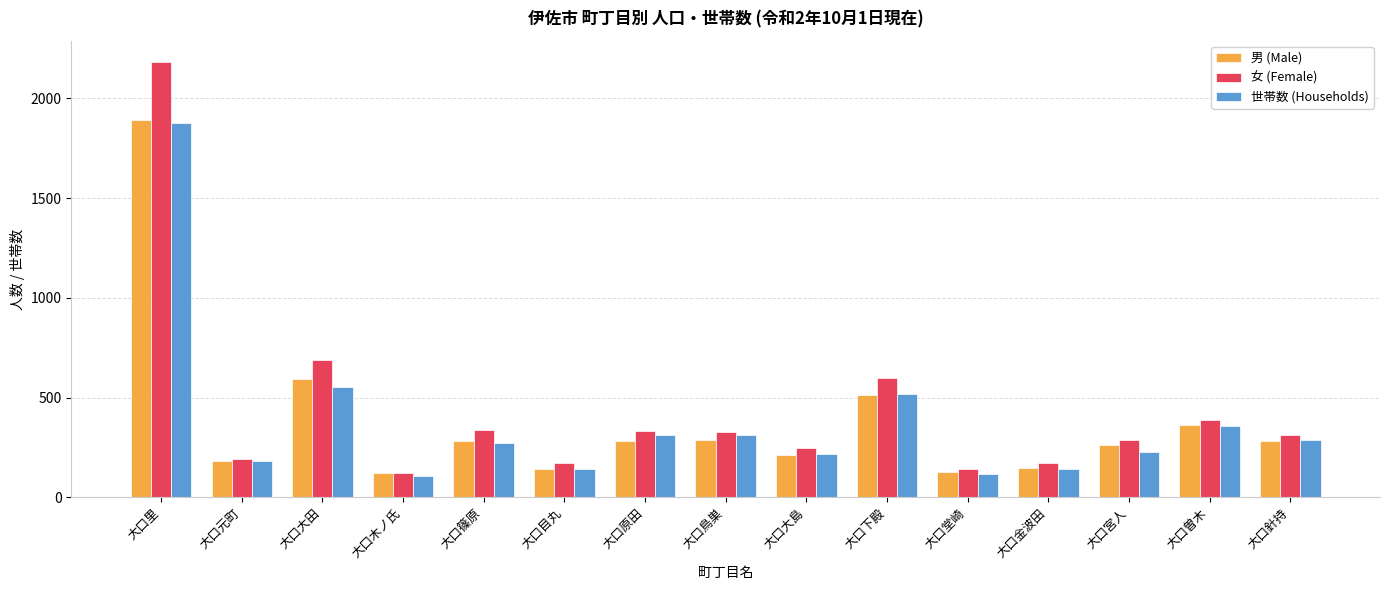

What are all the series names shown in the legend?

男 (Male), 女 (Female), 世帯数 (Households)